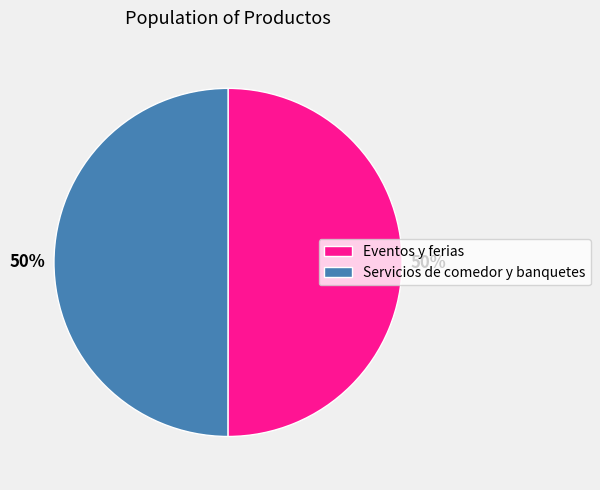

The Eventos y ferias slice represents 50% of the pie. True or false?

True